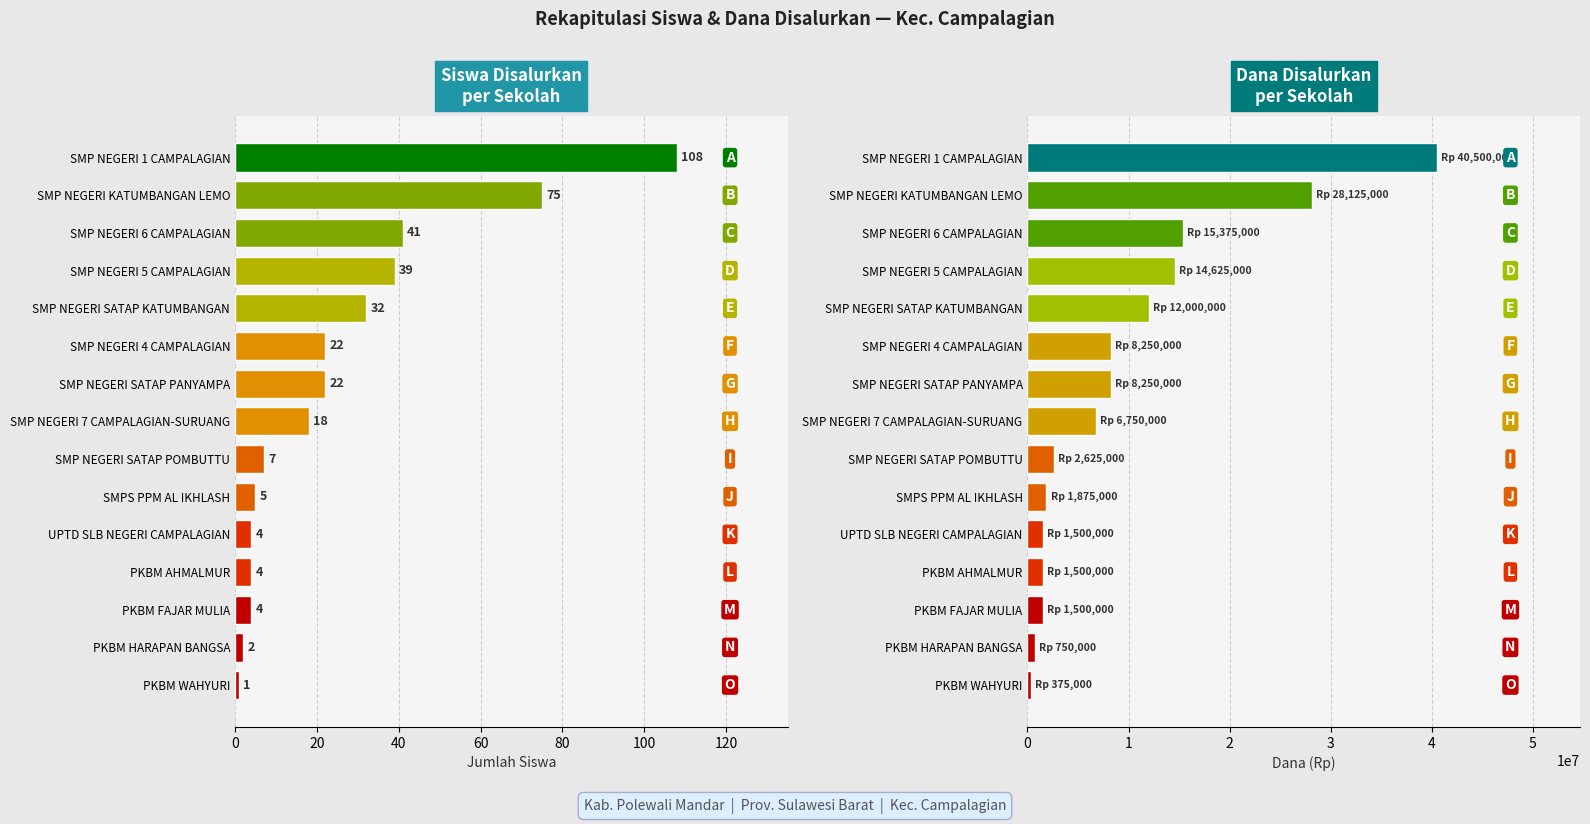

How many data points in Siswa Disalurkan are above 18?

7